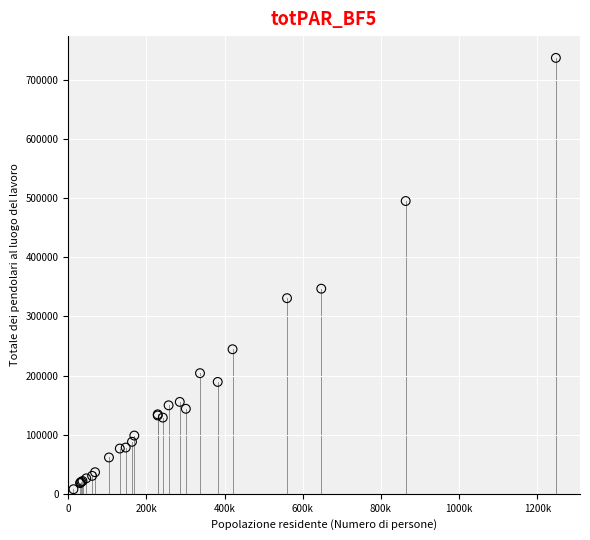

What Y value in the scatter plot is closest to 372587?

346979.7